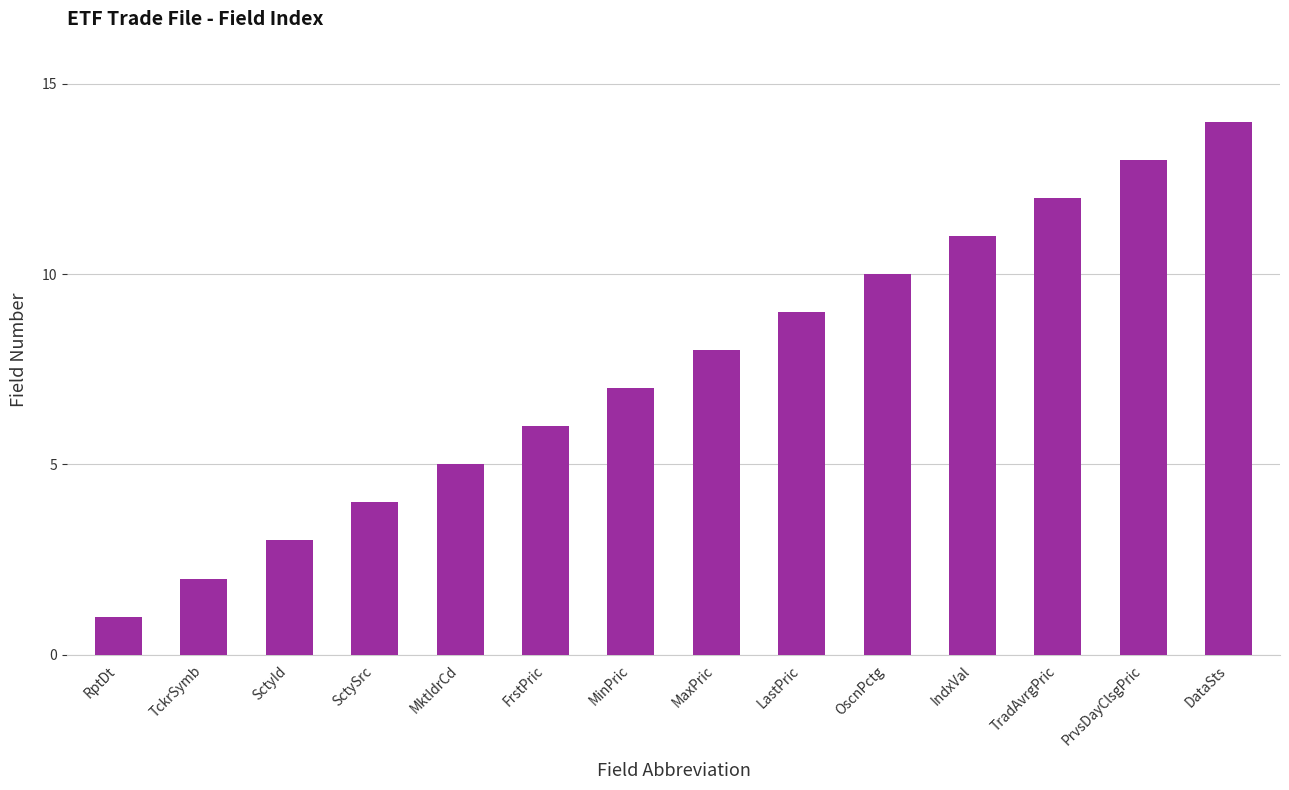

What is the minimum value shown in the chart?

1